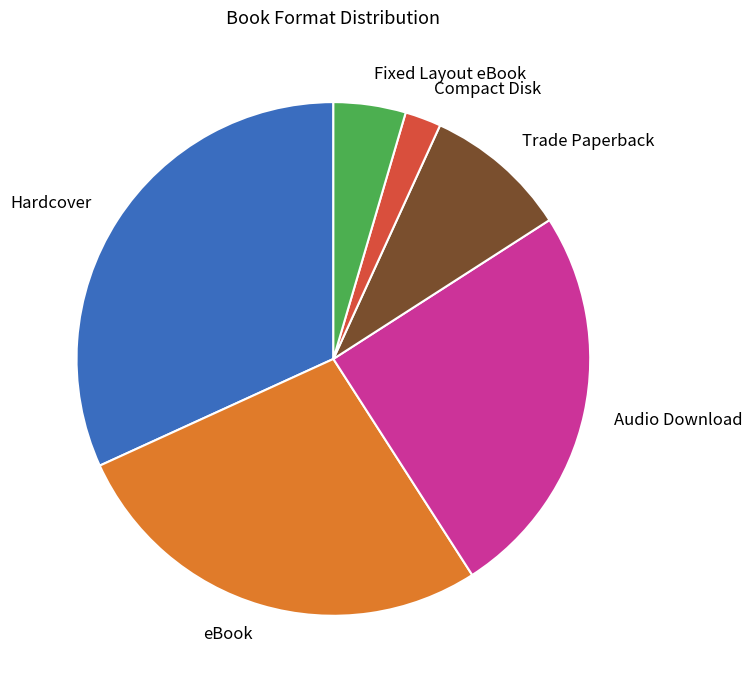

Approximately how many times larger is the value at Trade Paperback compared to Compact Disk?

4.0